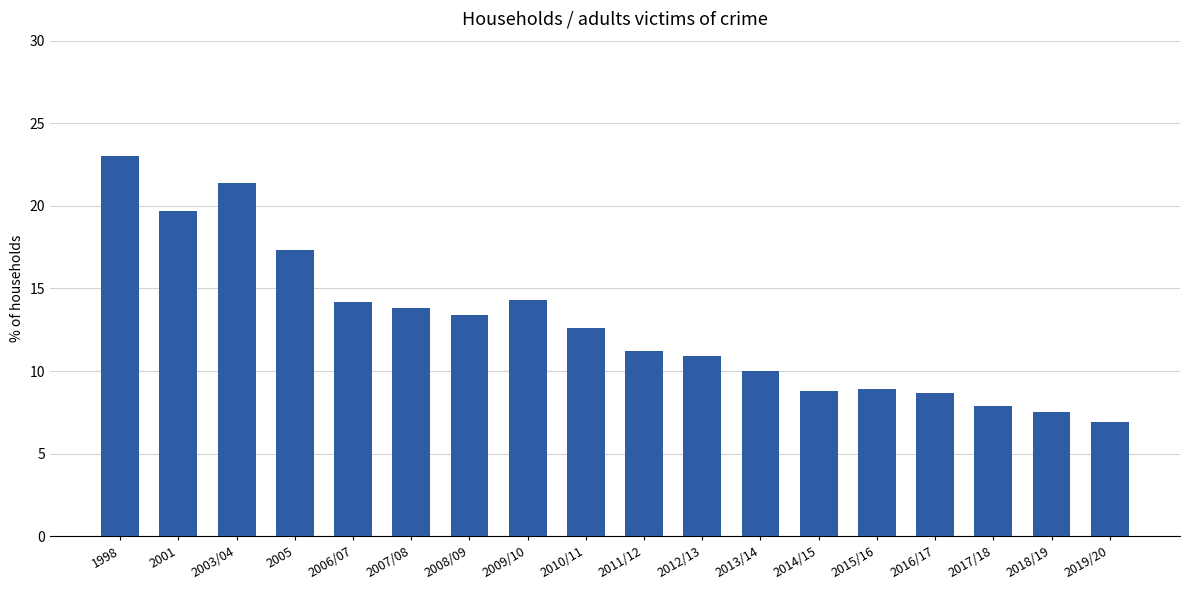

What is the approximate value at 2007/08?

13.8